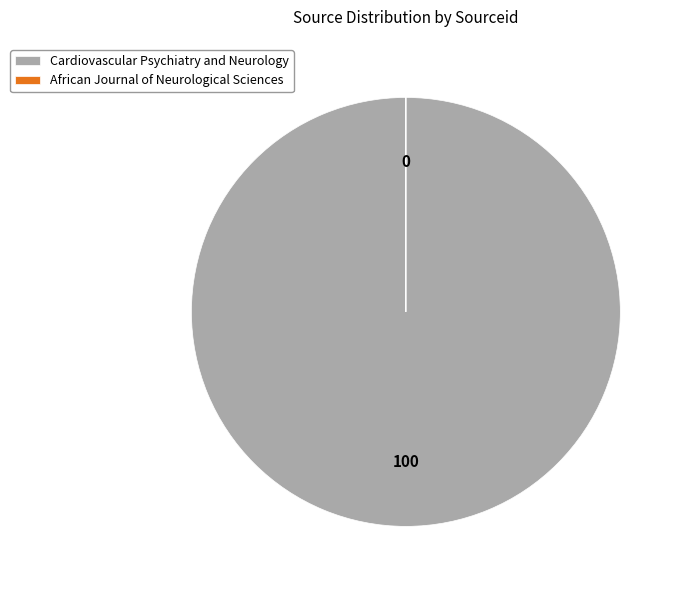

Is it true that Cardiovascular Psychiatry and Neurology is 89% of the pie?

False